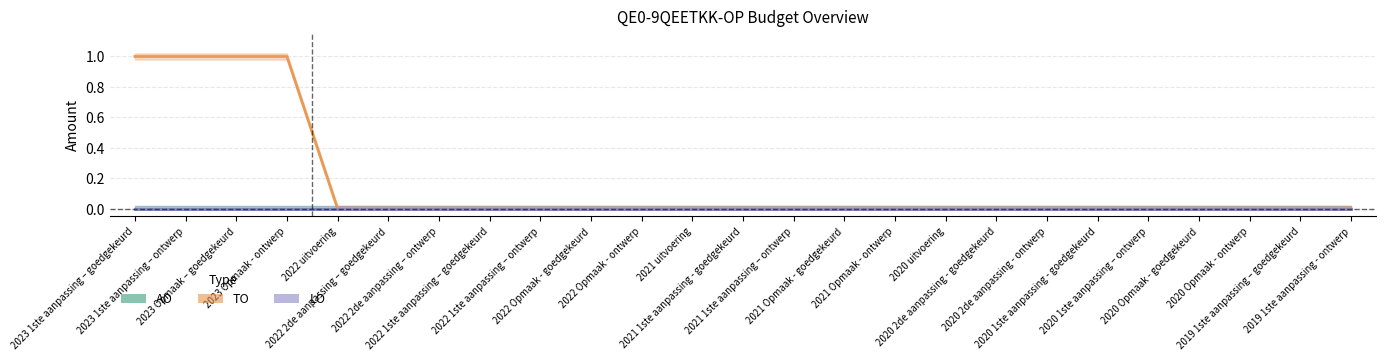

True or false: AO and LO cross at least once.

False